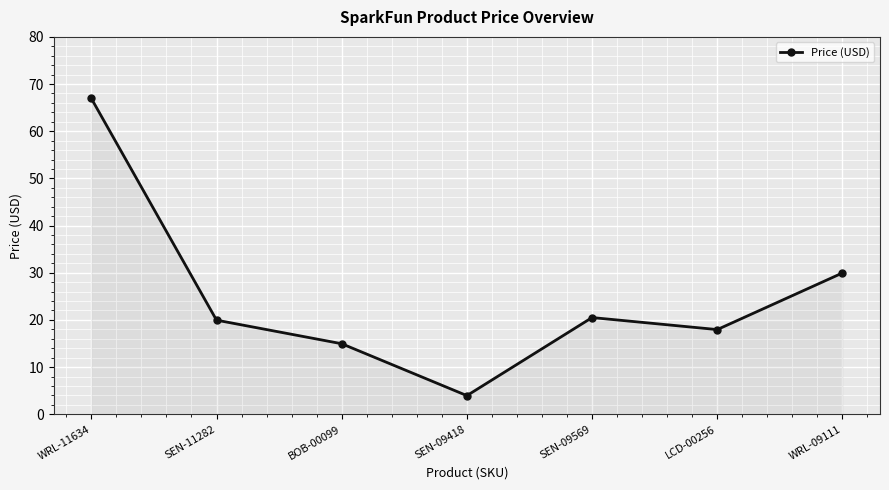

True or false: the data shows 67.0 at WRL-11634.

True